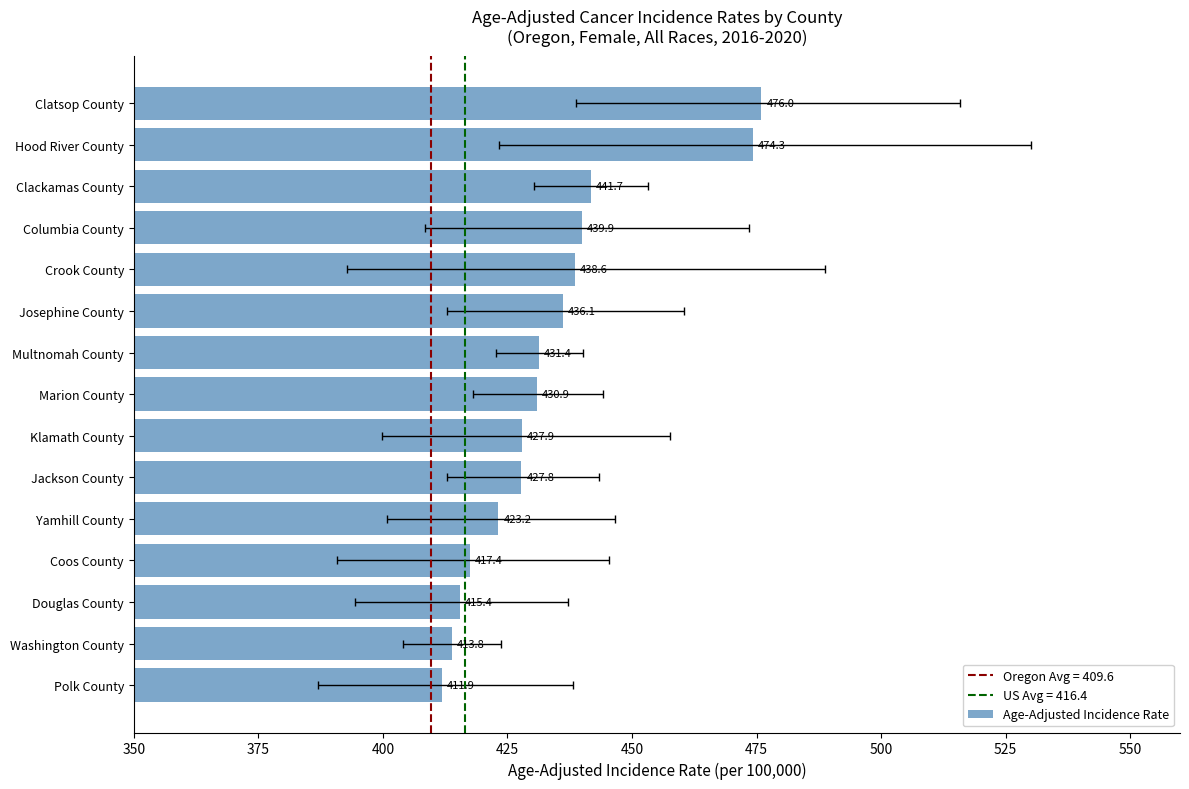

What is the sum of all values?

6506.3